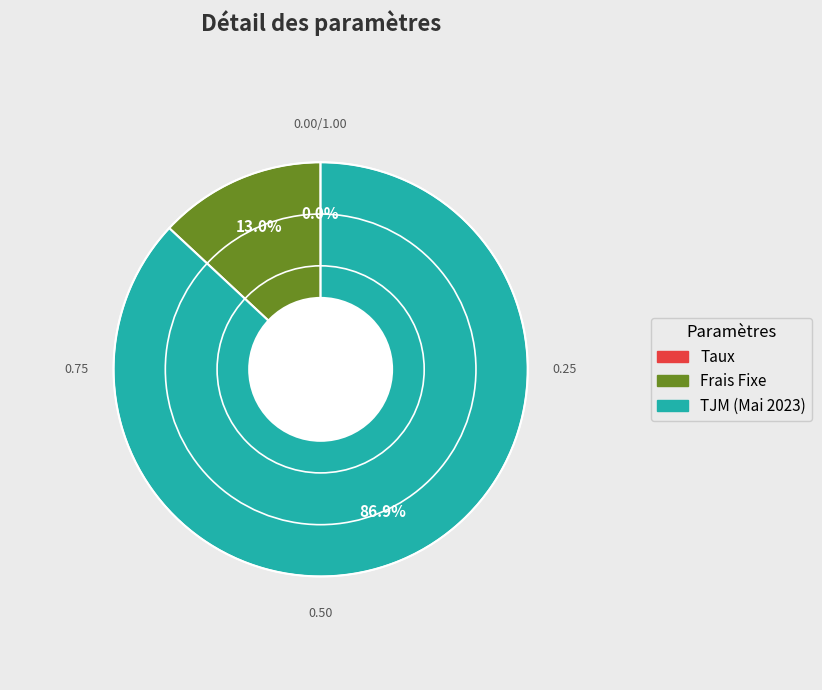

Between Frais Fixe and TJM (Mai 2023), which is larger?

TJM (Mai 2023)